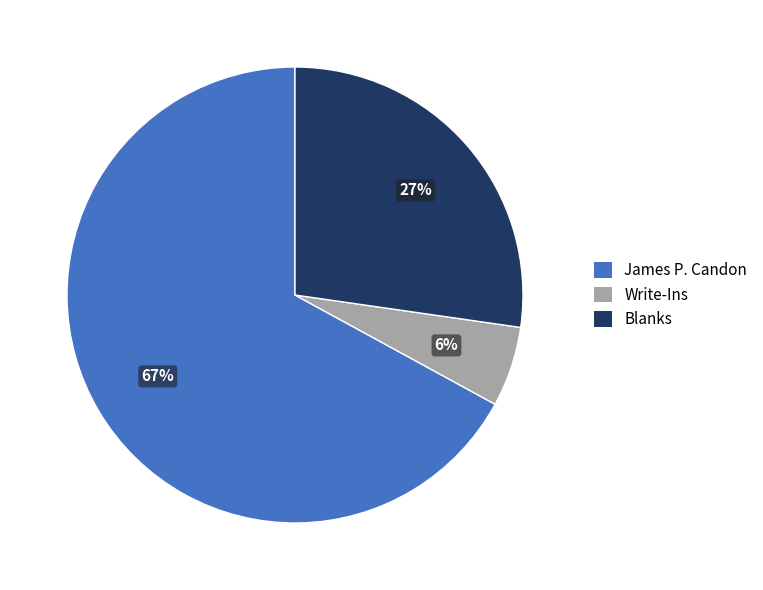

Rank the categories by value from lowest to highest.

Write-Ins, Blanks, James P. Candon